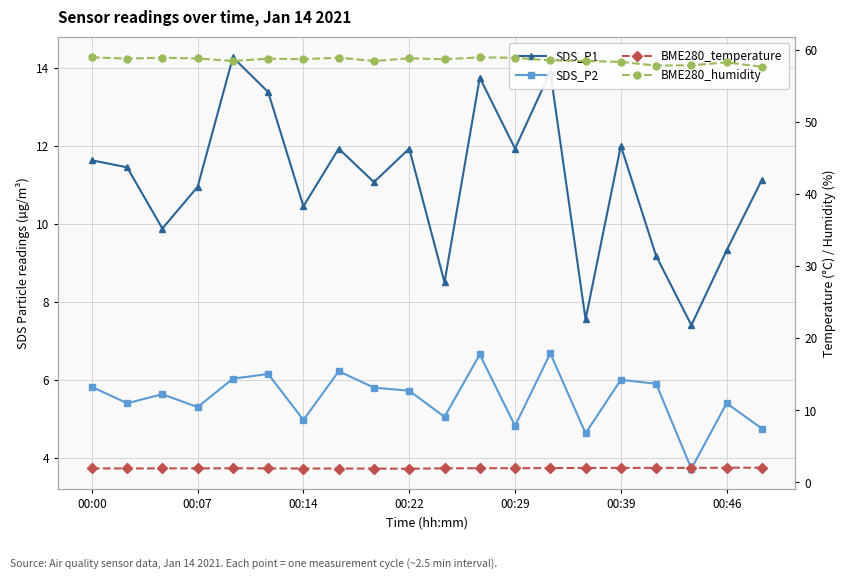

List the series in order of their peak value, lowest first.

BME280_temperature, SDS_P2, SDS_P1, BME280_humidity